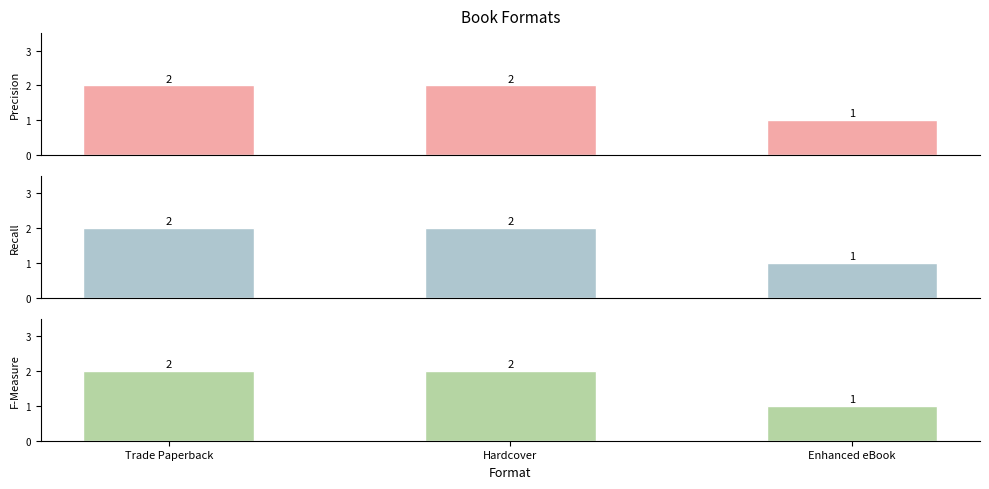

Reading left to right, extract all data points from this chart.

Precision: 2	2	1
Recall: 2	2	1
F-Measure: 2	2	1